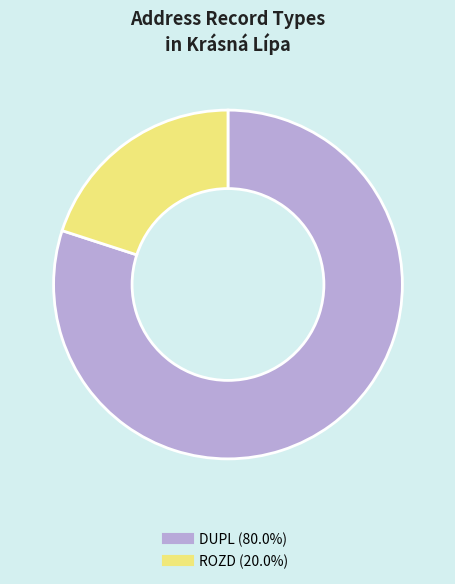

Does any single category account for the majority?

Yes